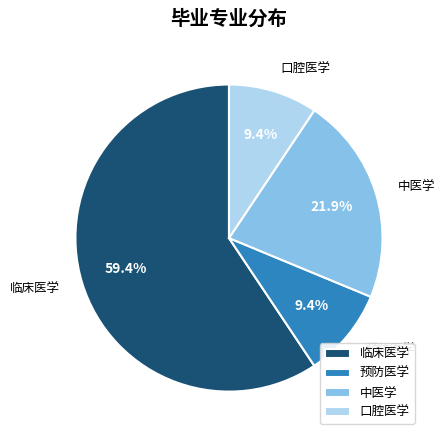

To the nearest percent, what is the difference between the largest and smallest slice percentages?

50%